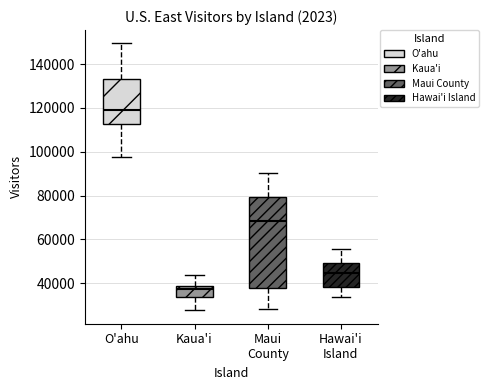

Where is the upper edge of the box for Maui County on the y-axis? The values are not printed on the chart, so give them approximately, as read against the axis.

80000